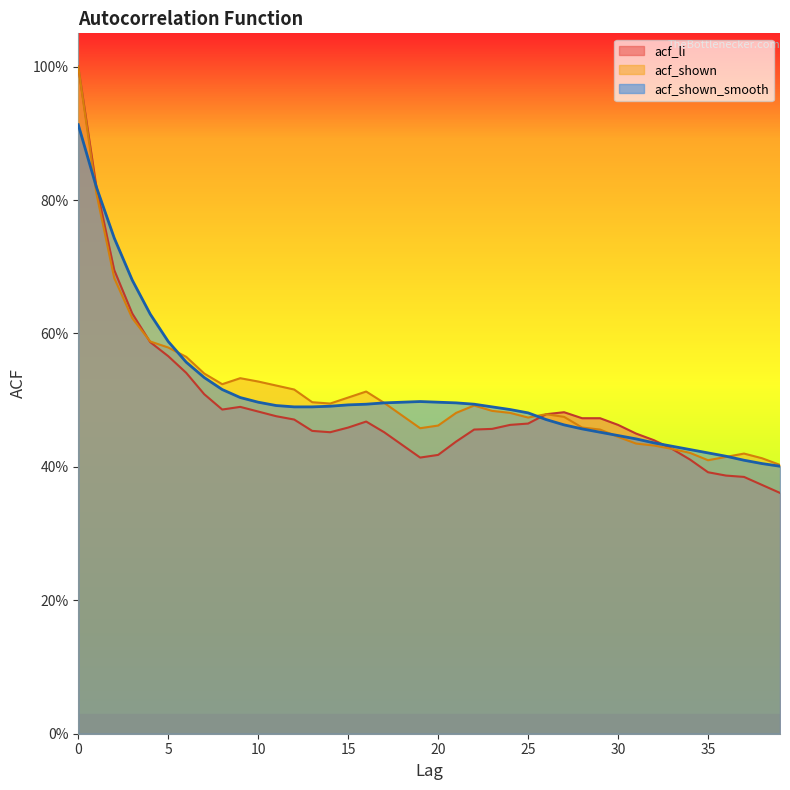

True or false: acf_li and acf_shown_smooth cross at least once.

True